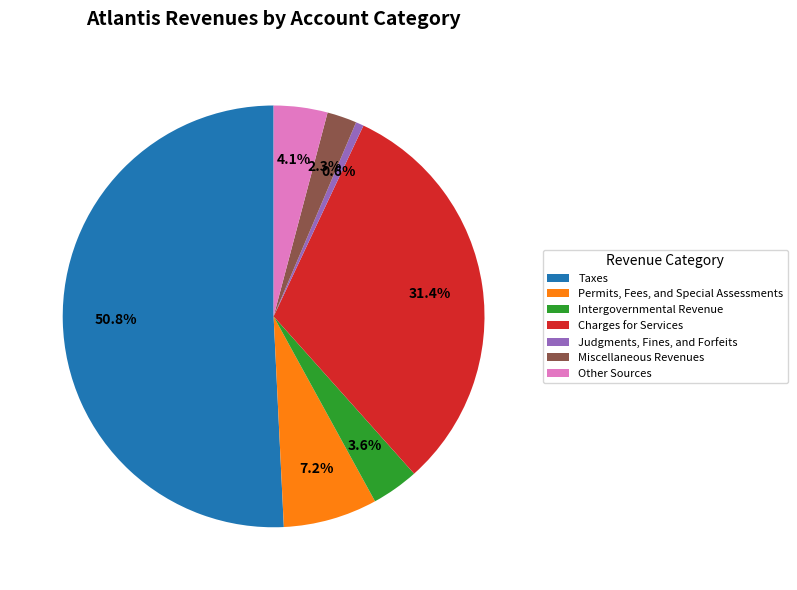

What is the total percentage of Judgments, Fines, and Forfeits and Miscellaneous Revenues?

2.9%